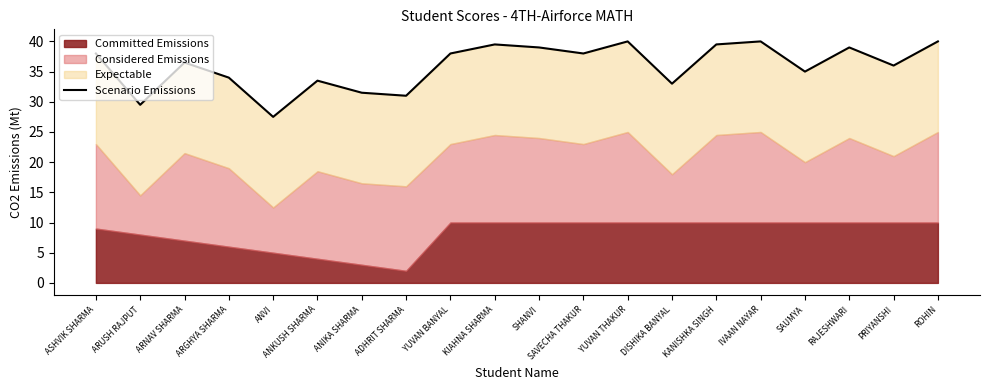

What is the label of the 14th point from the right?

ANIKA SHARMA